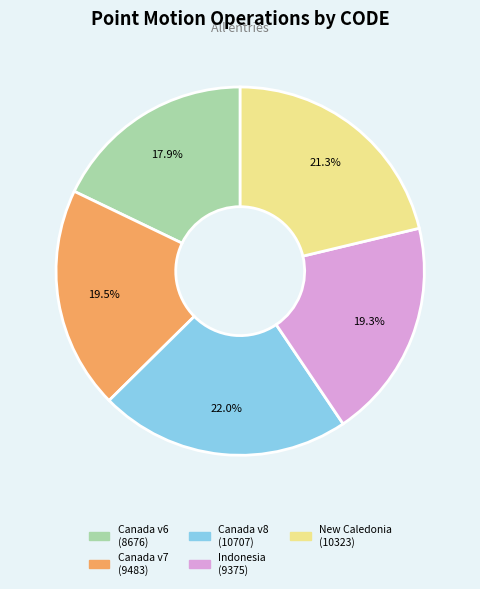

What is the ratio of the value at Canada v7 (9483) to the value at Canada v6 (8676)?

1.1